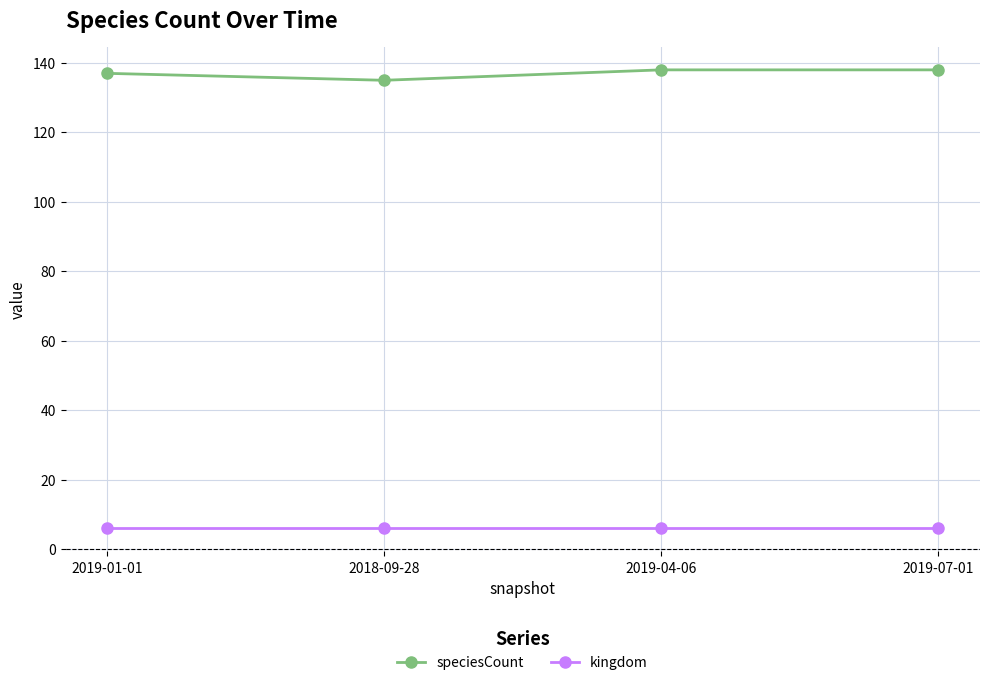

What are all the series names shown in the legend?

speciesCount, kingdom